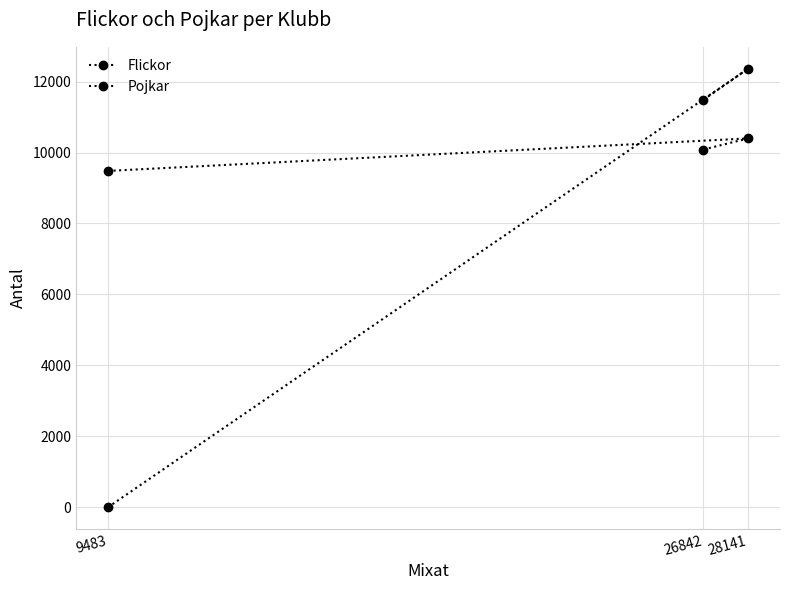

Which series has the largest total across all categories?

Flickor